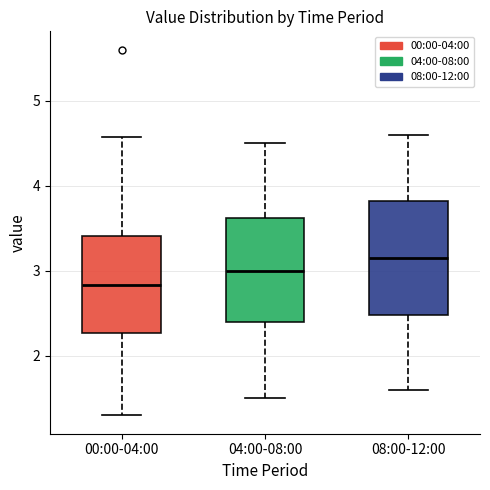

Which box has the highest median line?

08:00-12:00